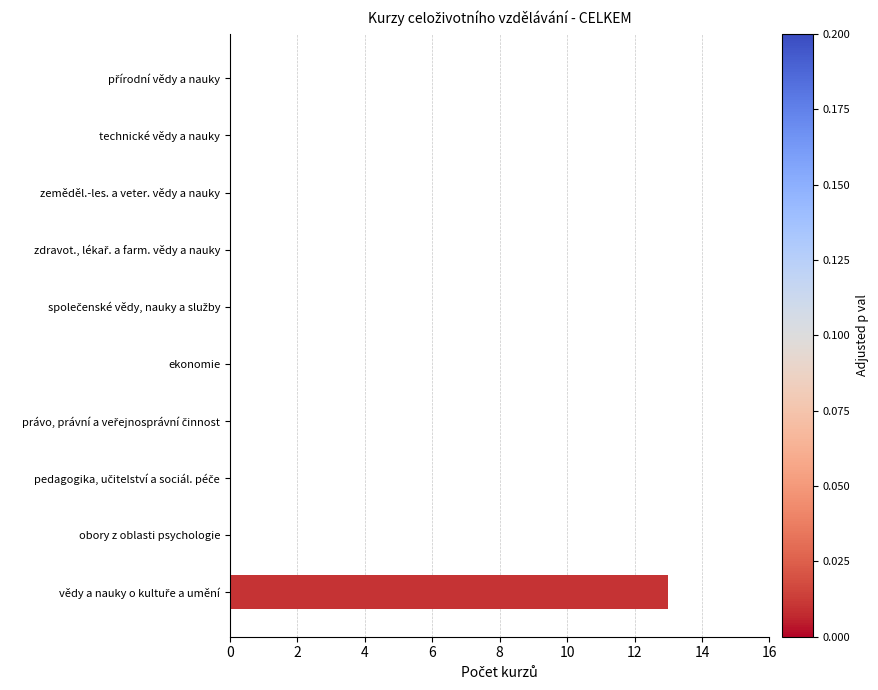

Are the bars horizontal?

Yes